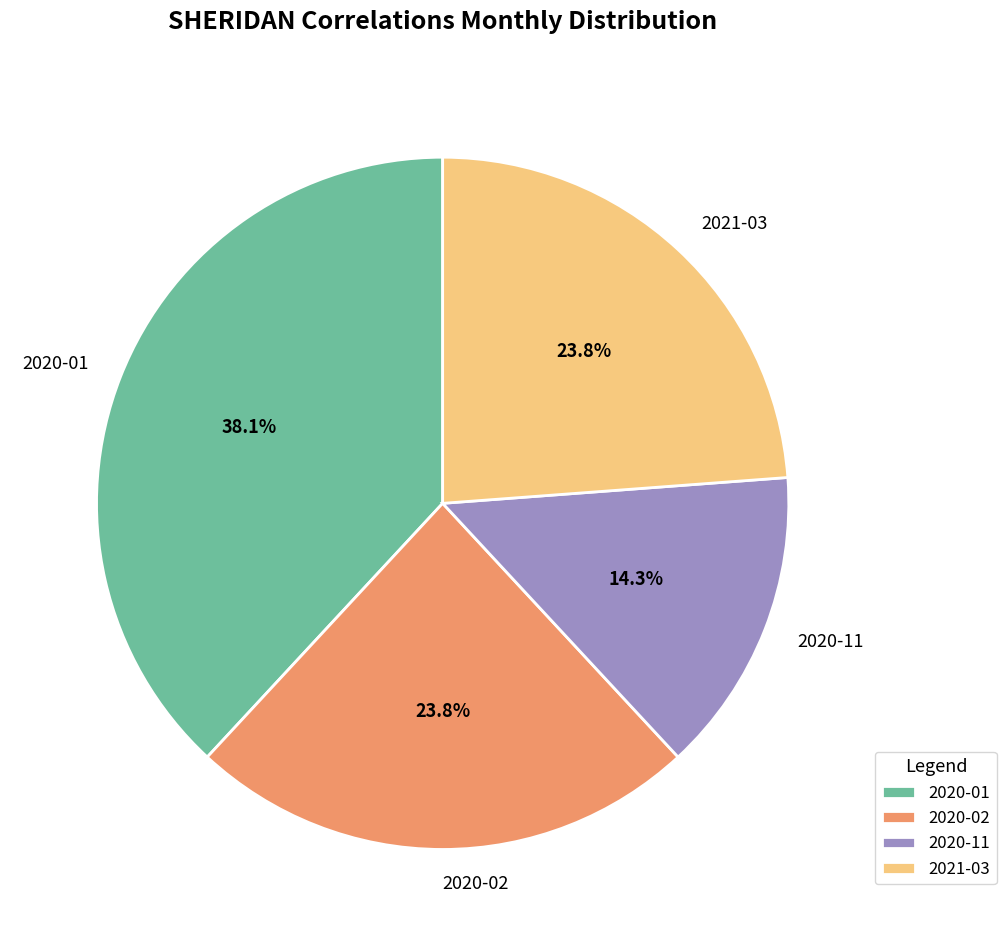

What is the smallest slice in the pie chart?

2020-11